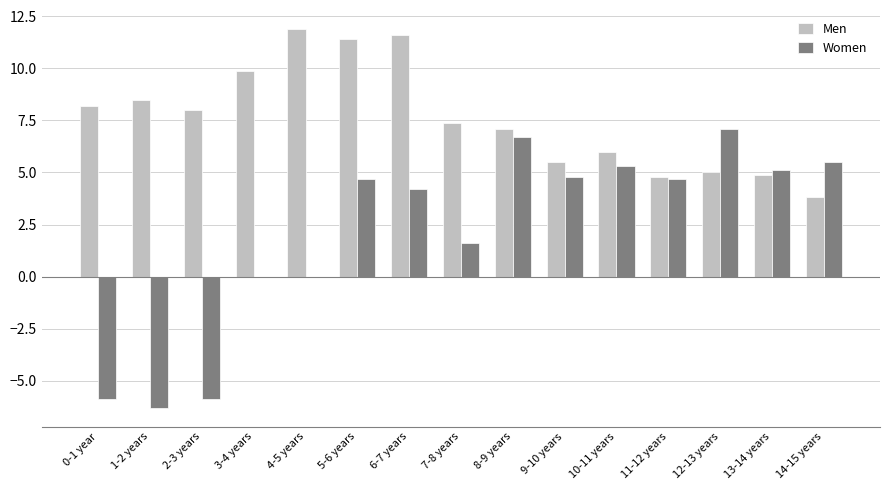

Reading left to right, what are all the values shown in this chart?

Men: 0-1 year=8.2	1-2 years=8.5	2-3 years=8.0	3-4 years=9.9	4-5 years=11.9	5-6 years=11.4	6-7 years=11.6	7-8 years=7.4	8-9 years=7.1	9-10 years=5.5	10-11 years=6.0	11-12 years=4.8	12-13 years=5.0	13-14 years=4.9	14-15 years=3.8
Women: 0-1 year=-5.9	1-2 years=-6.3	2-3 years=-5.9	3-4 years=0.0	4-5 years=0.0	5-6 years=4.7	6-7 years=4.2	7-8 years=1.6	8-9 years=6.7	9-10 years=4.8	10-11 years=5.3	11-12 years=4.7	12-13 years=7.1	13-14 years=5.1	14-15 years=5.5